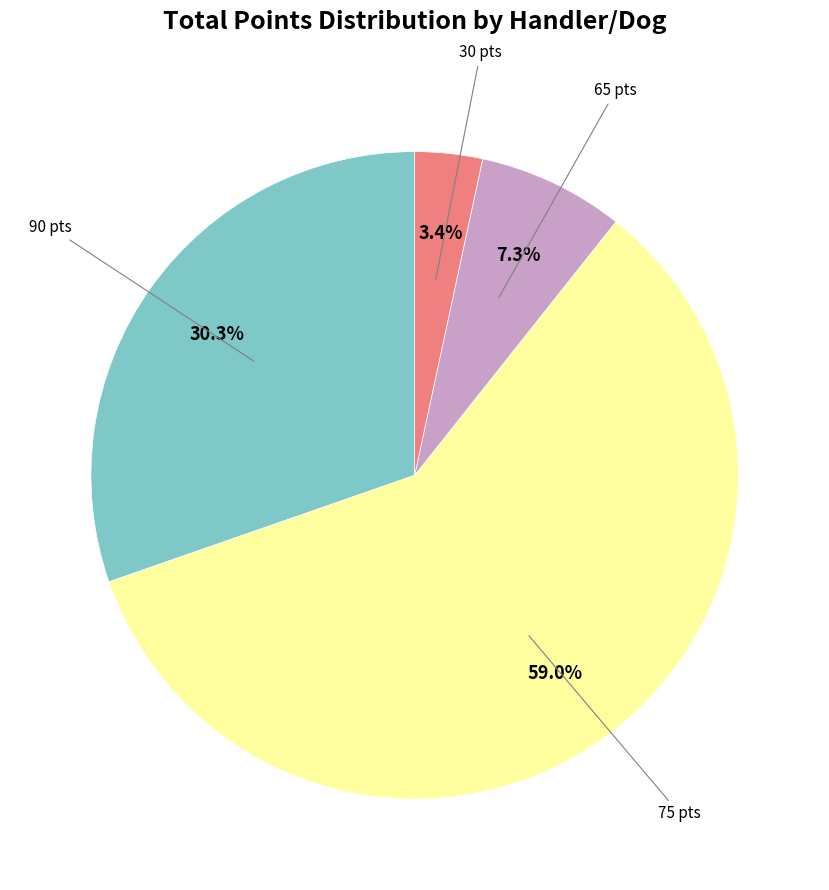

To the nearest percent, what is the difference between the largest and smallest slice percentages?

56%